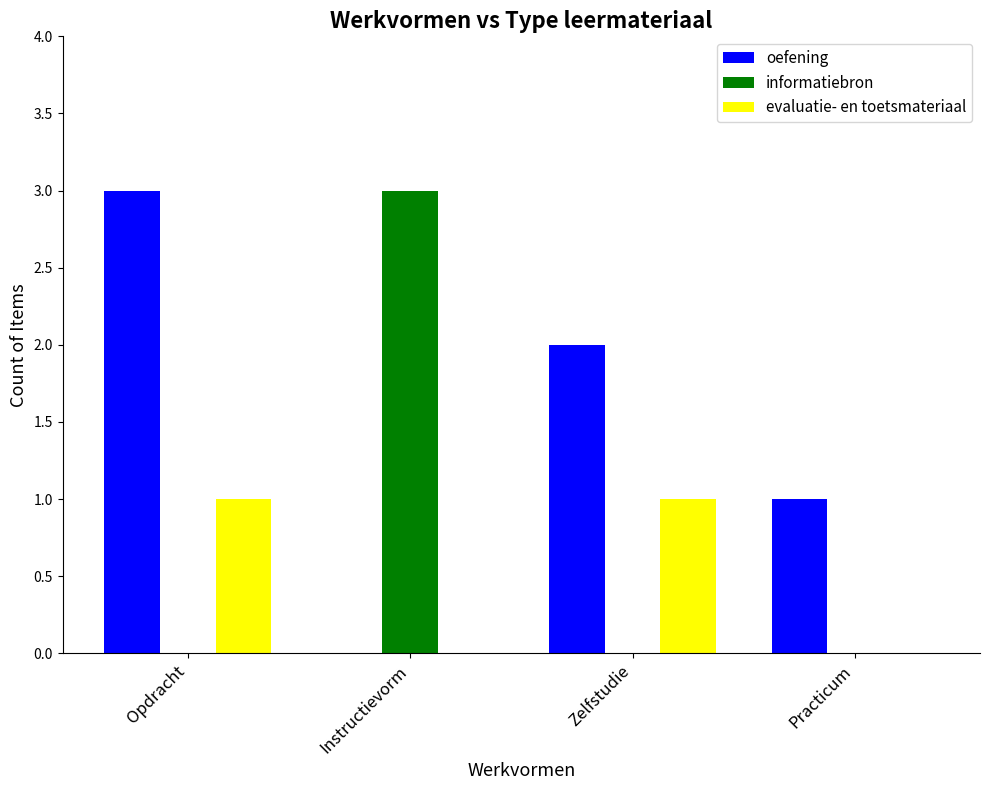

Which series has the largest total across all categories?

oefening